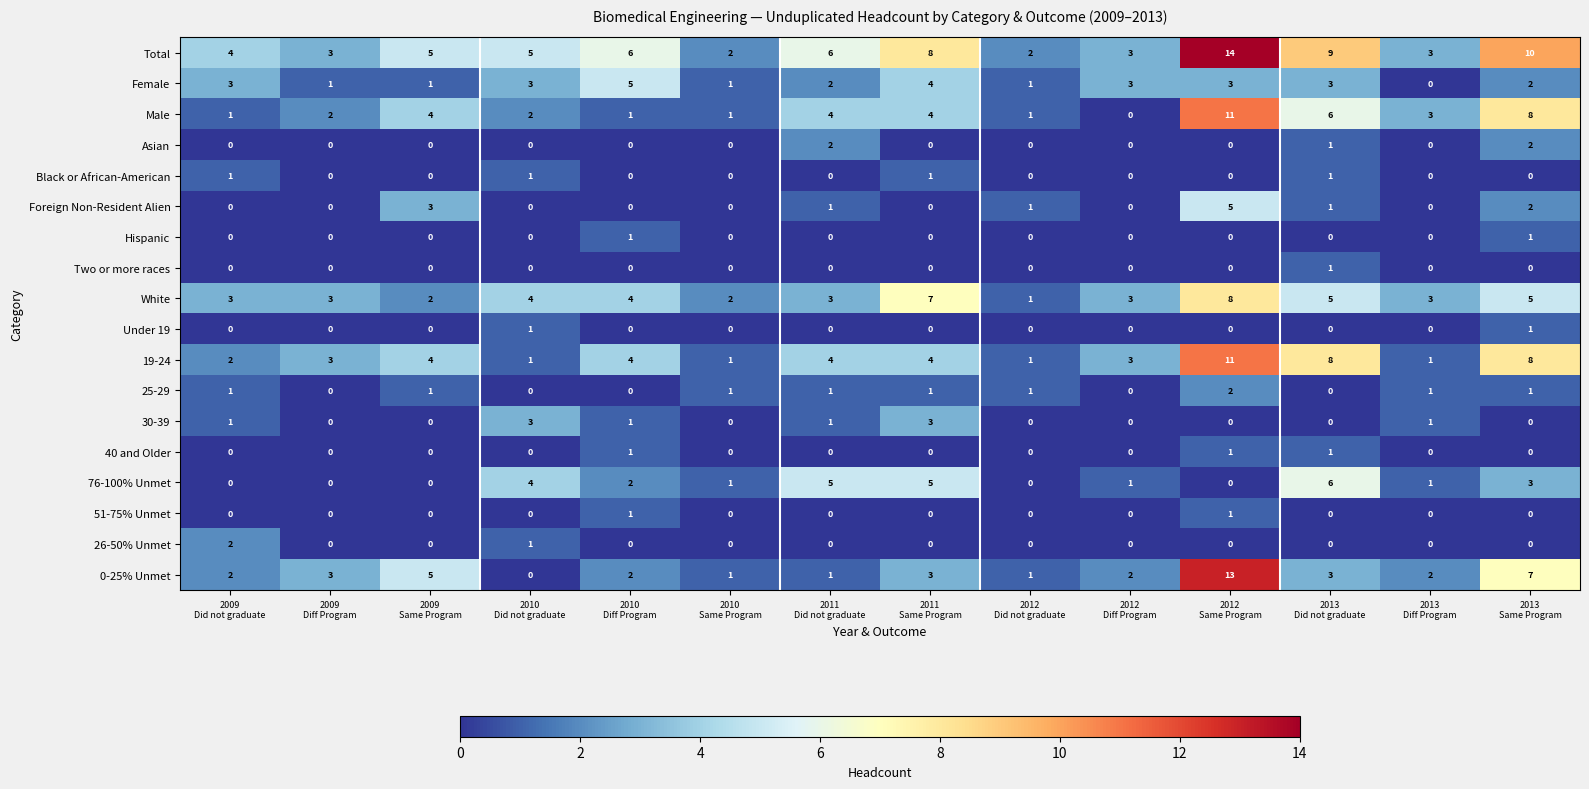

Which series has the largest total across all categories?

Total